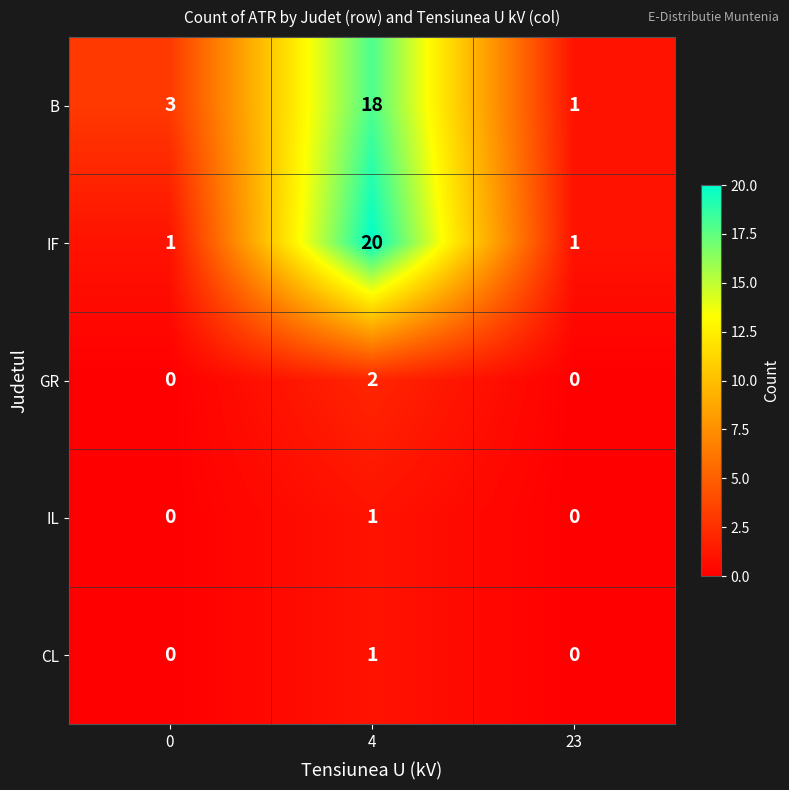

Is the value of B at 0 greater than the value of GR at 4?

Yes